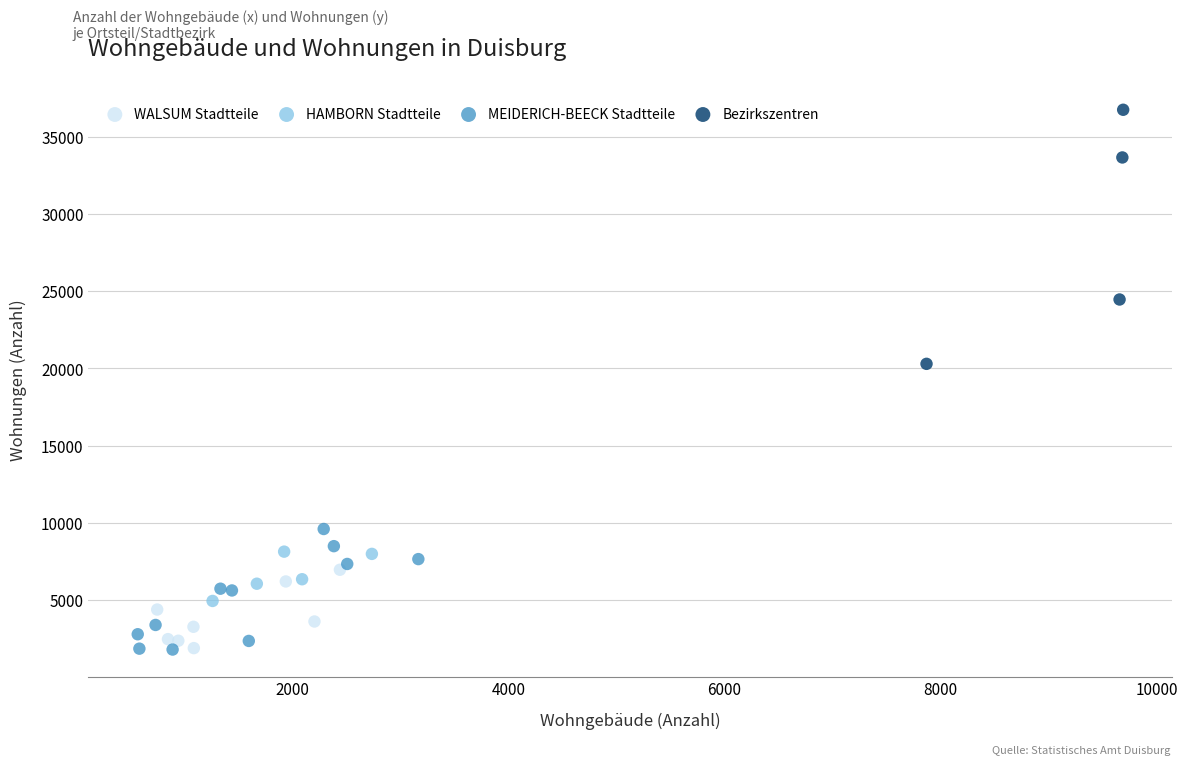

Which series contains the highest Y value?

Bezirkszentren